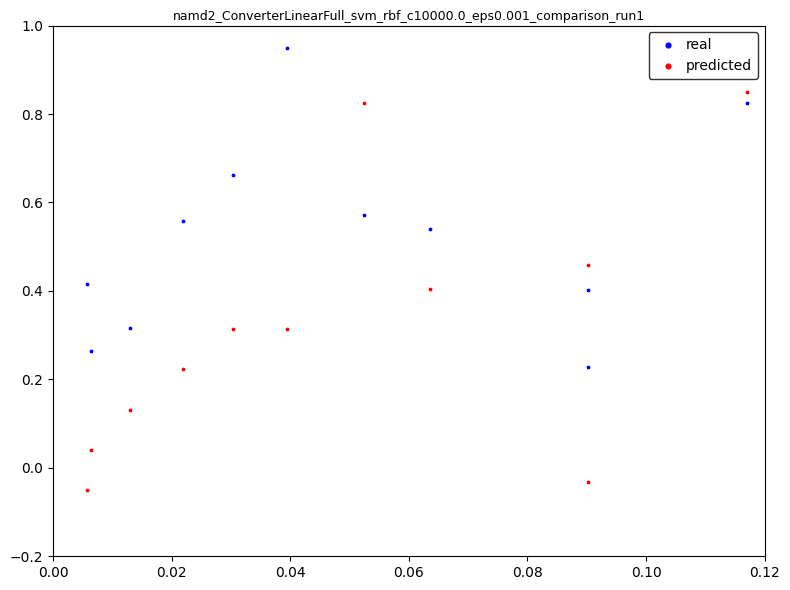

What are all the series names shown in the legend?

real, predicted